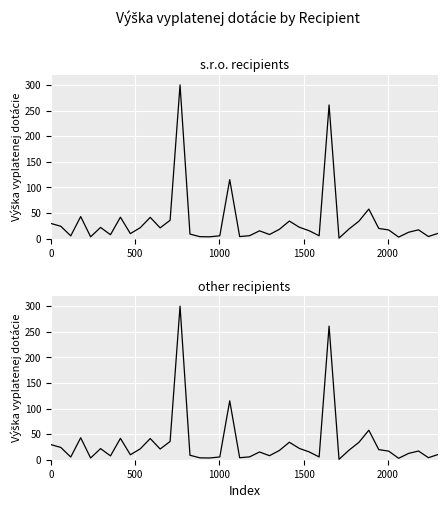

Reading left to right, transcribe all the data shown in this chart.

s.r.o. recipients: 29.5	24.0	5.2	42.9	3.4	21.7	7.5	41.7	9.7	21.3	41.4	20.9	35.7	300.0	8.7	3.7	3.4	5.4	115.1	3.9	5.6	15.1	7.9	18.1	34.1	22.1	15.3	5.4	260.9	0.8	18.6	33.9	57.6	19.7	16.8	2.8	12.3	17.0	4.0	10.4
other recipients: 29.5	24.0	5.2	42.9	3.4	21.7	7.5	41.7	9.7	21.3	41.4	20.9	35.7	300.0	8.7	3.7	3.4	5.4	115.1	3.9	5.6	15.1	7.9	18.1	34.1	22.1	15.3	5.4	260.9	0.8	18.6	33.9	57.6	19.7	16.8	2.8	12.3	17.0	4.0	10.4